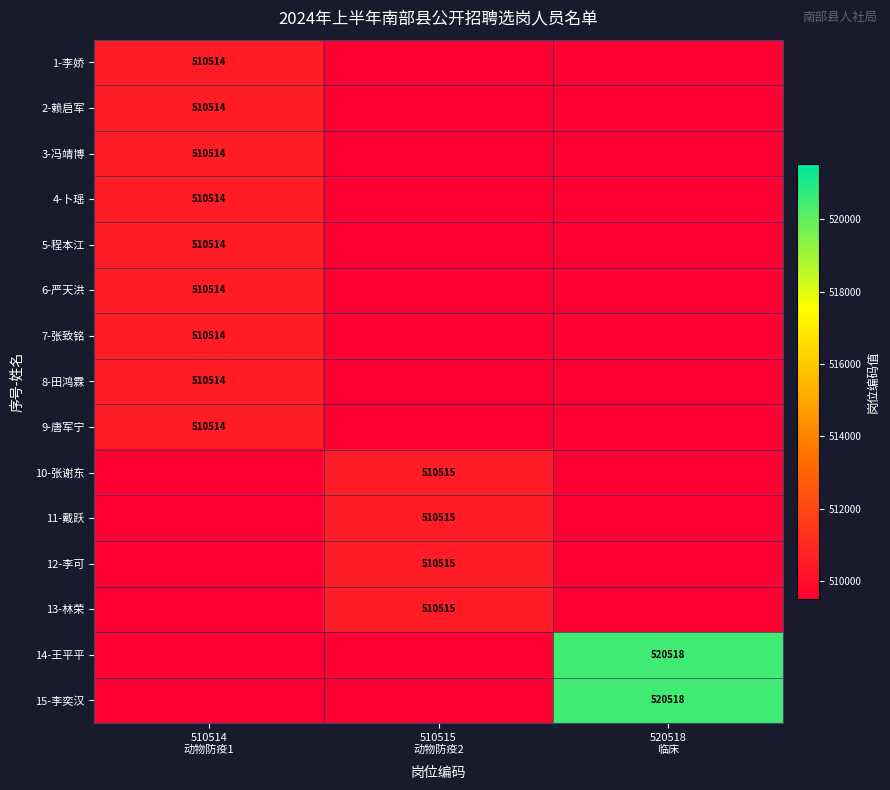

At which label does 10-张谢东 reach its minimum?

510514 动物防疫1